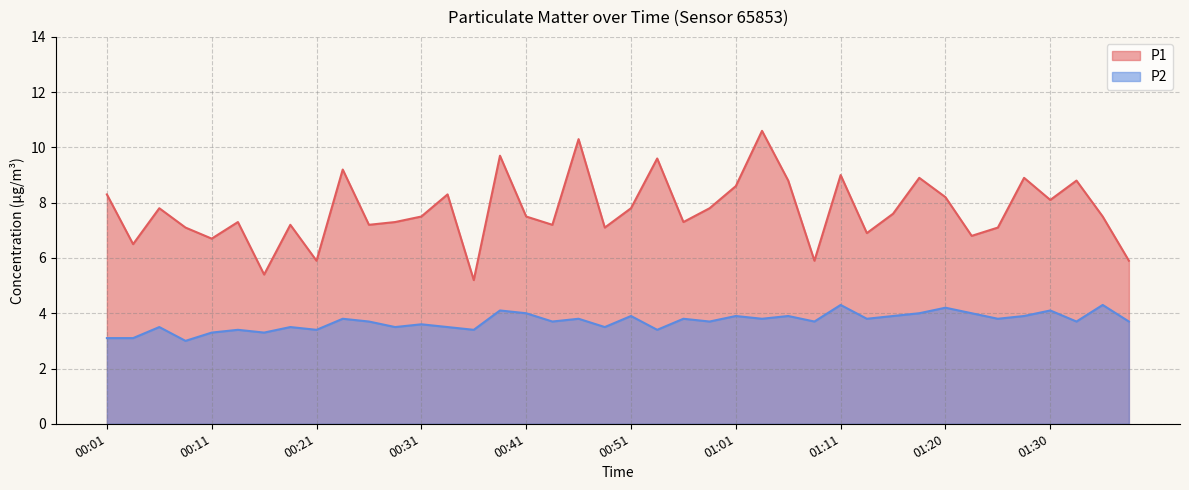

Which series has the largest total across all categories?

P1